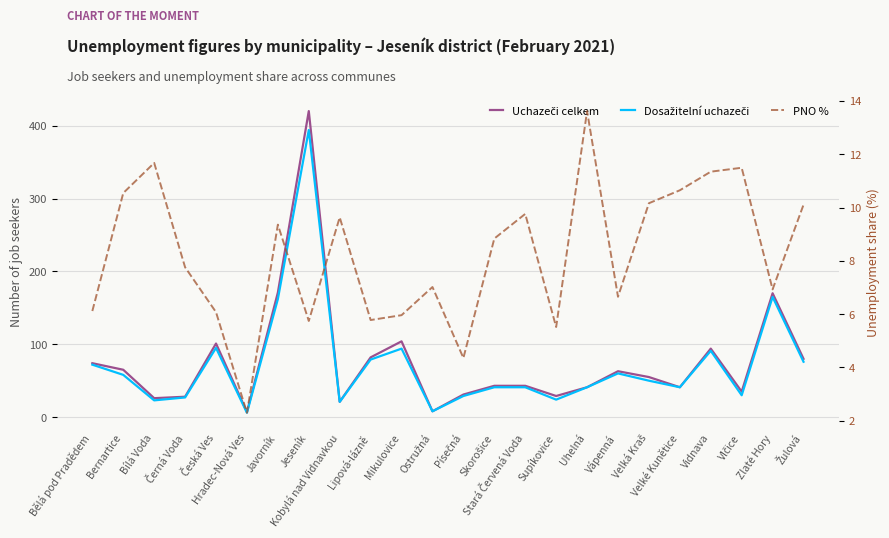

True or false: Dosažitelní uchazeči has more than 0 points higher than both neighbors.

True